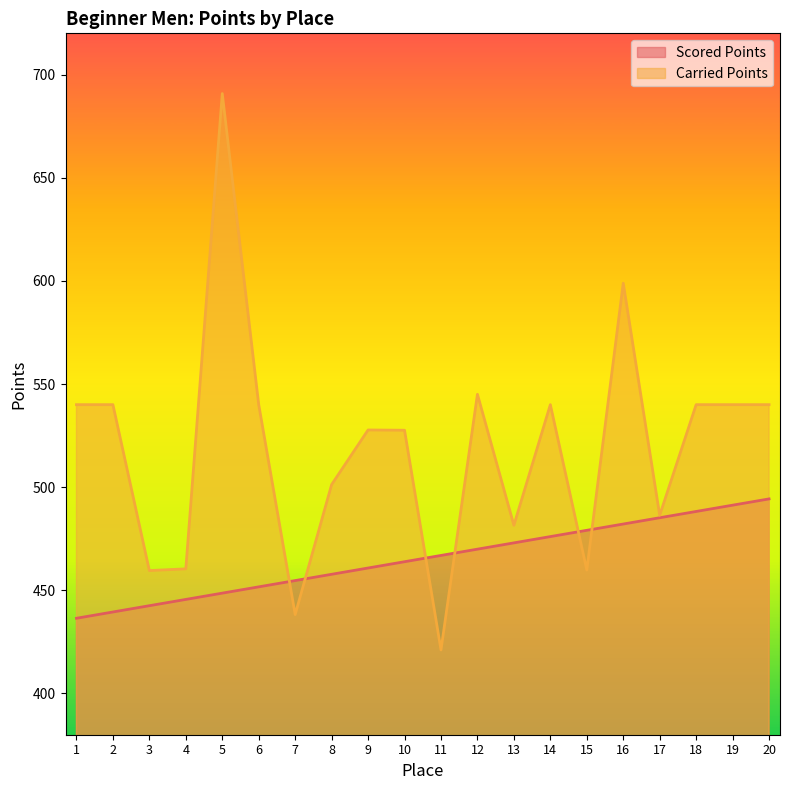

What is the average value of the Scored Points series?

465.4